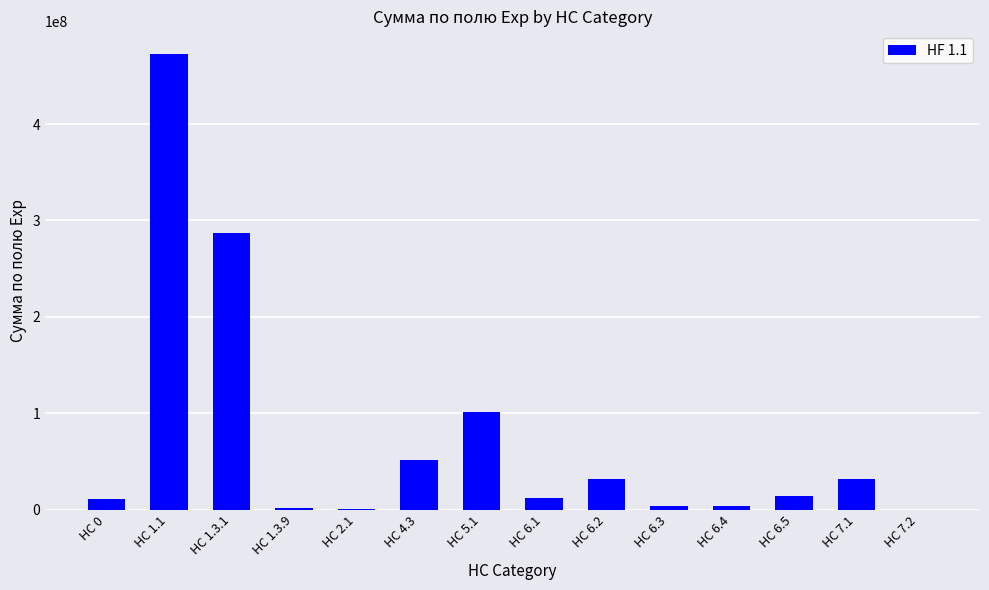

True or false: the data shows 1881938.1 at HC 1.3.9.

True